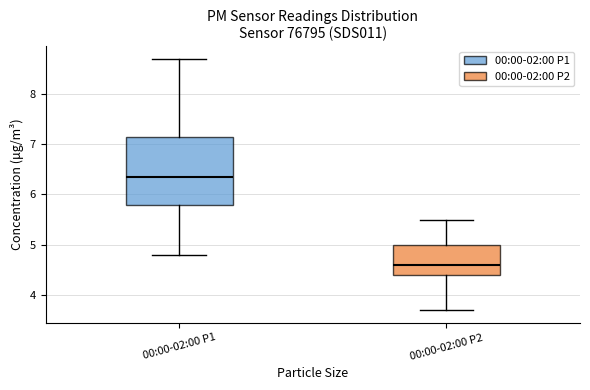

Reading left to right, transcribe this box plot: for each box, give where its median line is, the range the box spans, and where its two whiskers end, as read against the y-axis. The values are not printed on the chart, so give them approximately, as read against the axis.

00:00-02:00 P1: median 6.4, box 5.8 to 7.2, whiskers 4.8 to 8.7
00:00-02:00 P2: median 4.6, box 4.4 to 5.0, whiskers 3.7 to 5.5